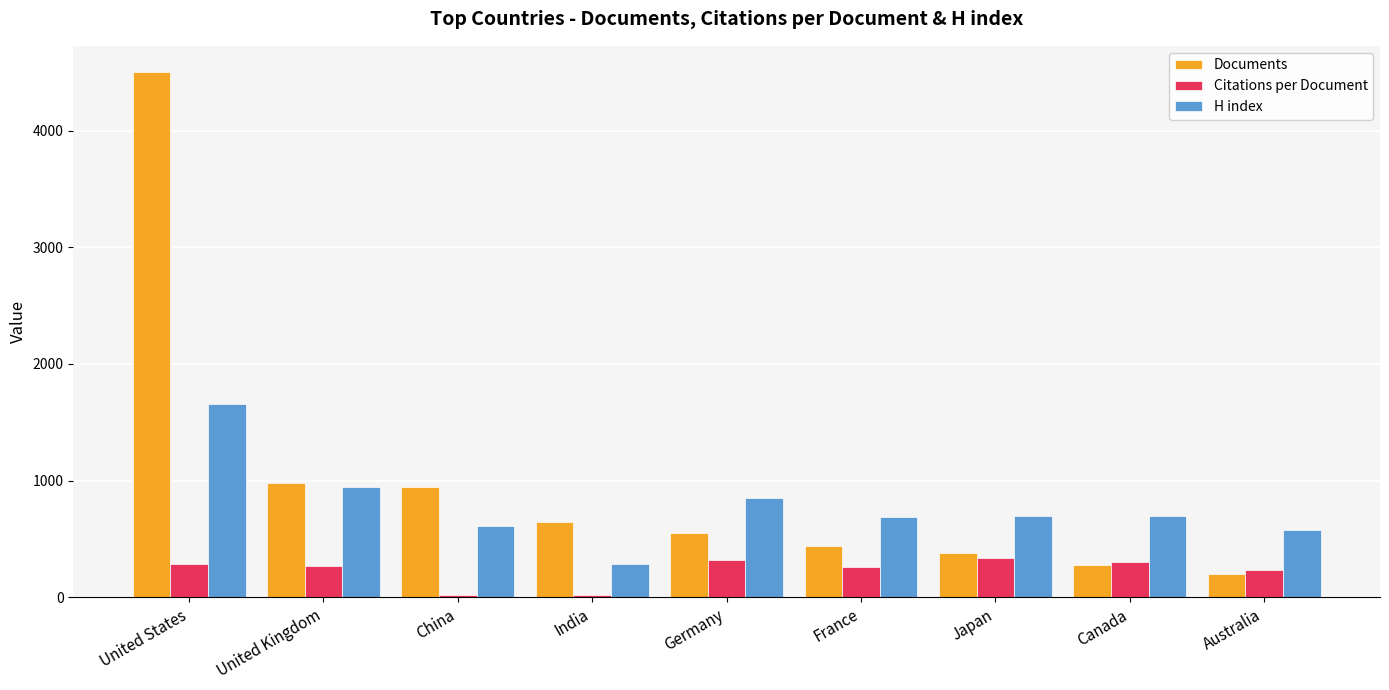

How many values in the Citations per Document series exceed 269?

5